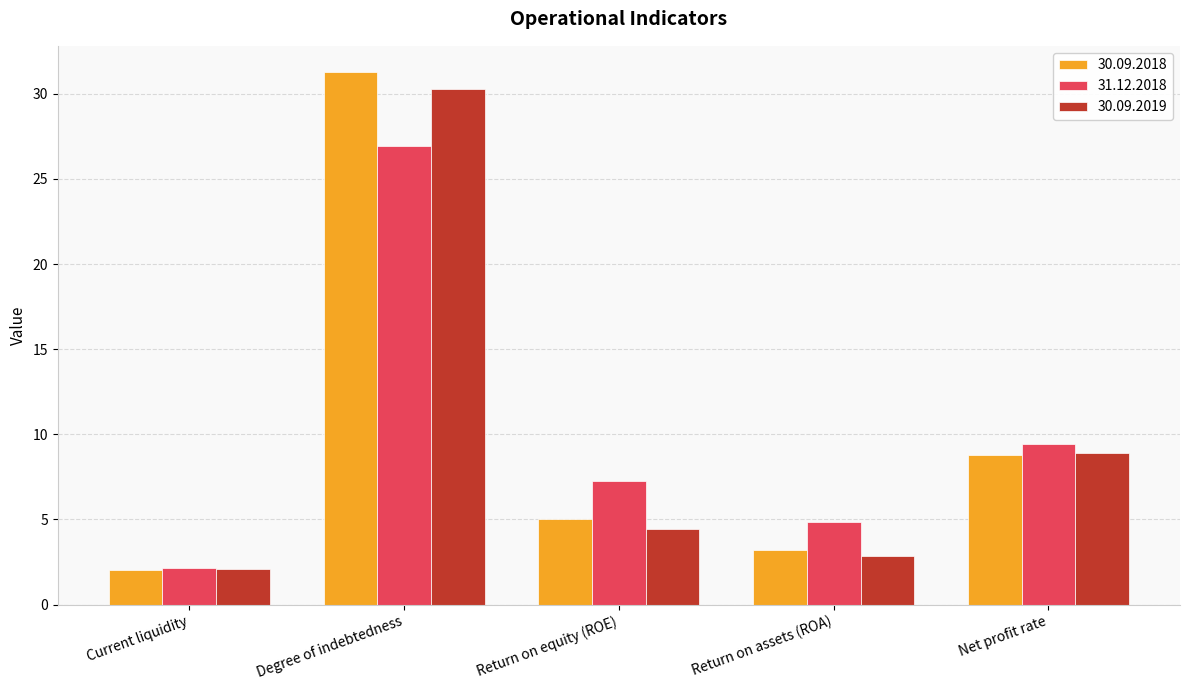

Where is 30.09.2018 nearest to the value 16?

Net profit rate